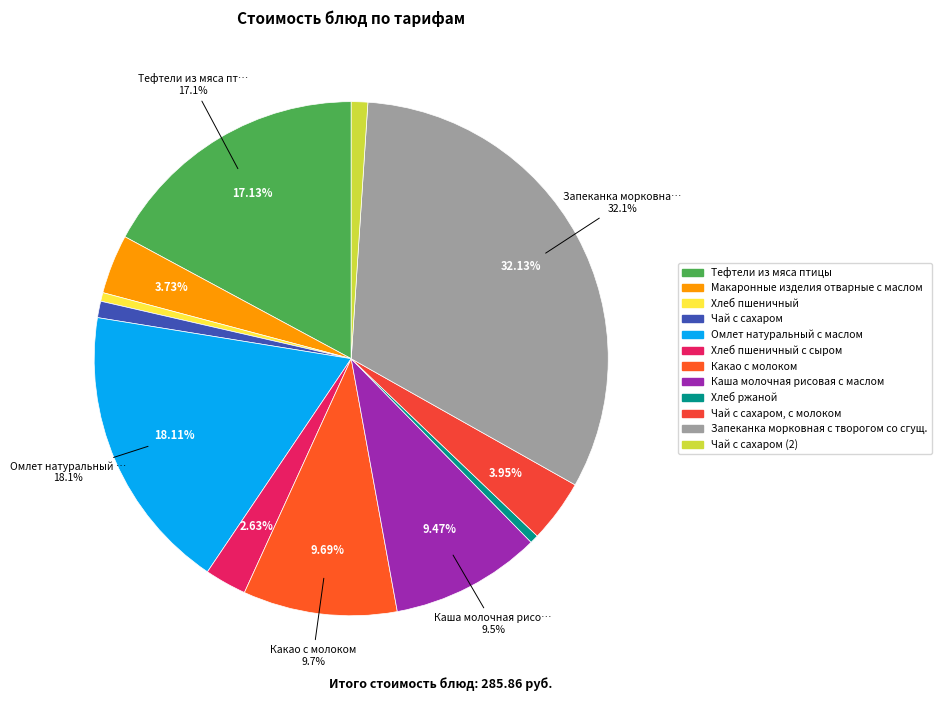

How much of the chart is everything except Какао с молоком?

90.3%